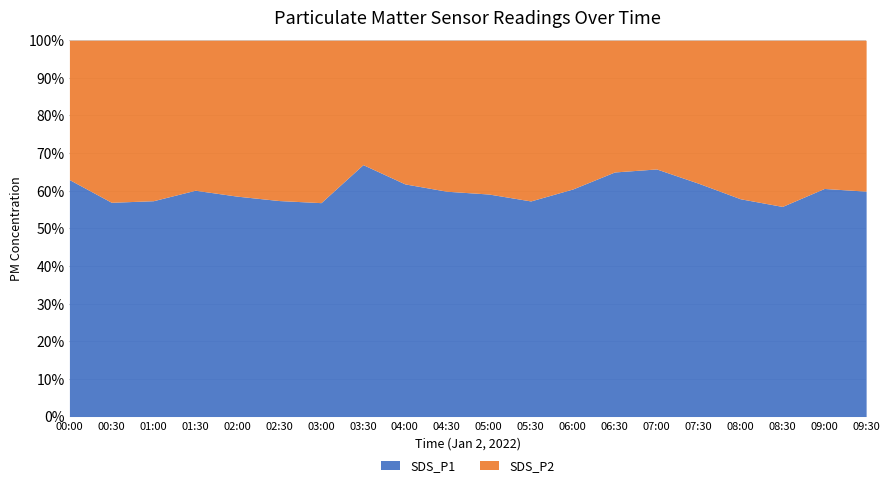

What is the maximum value for SDS_P1?

66.9